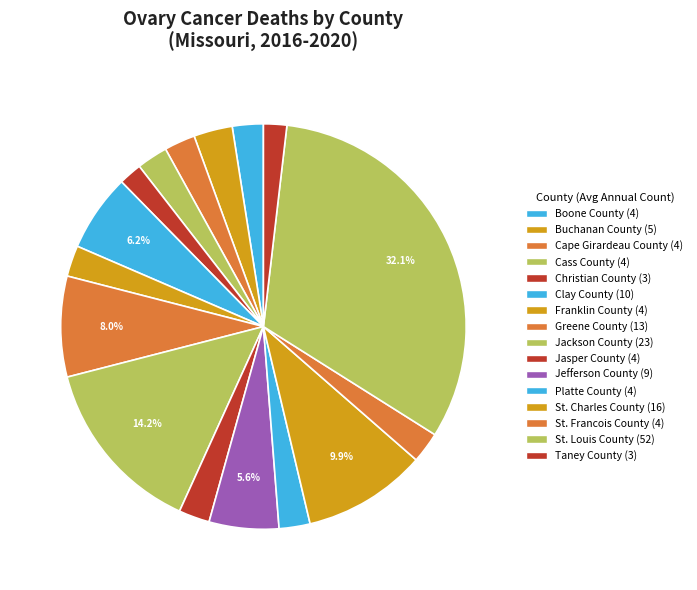

To the nearest percent, what percentage of the pie is St. Charles County?

10%